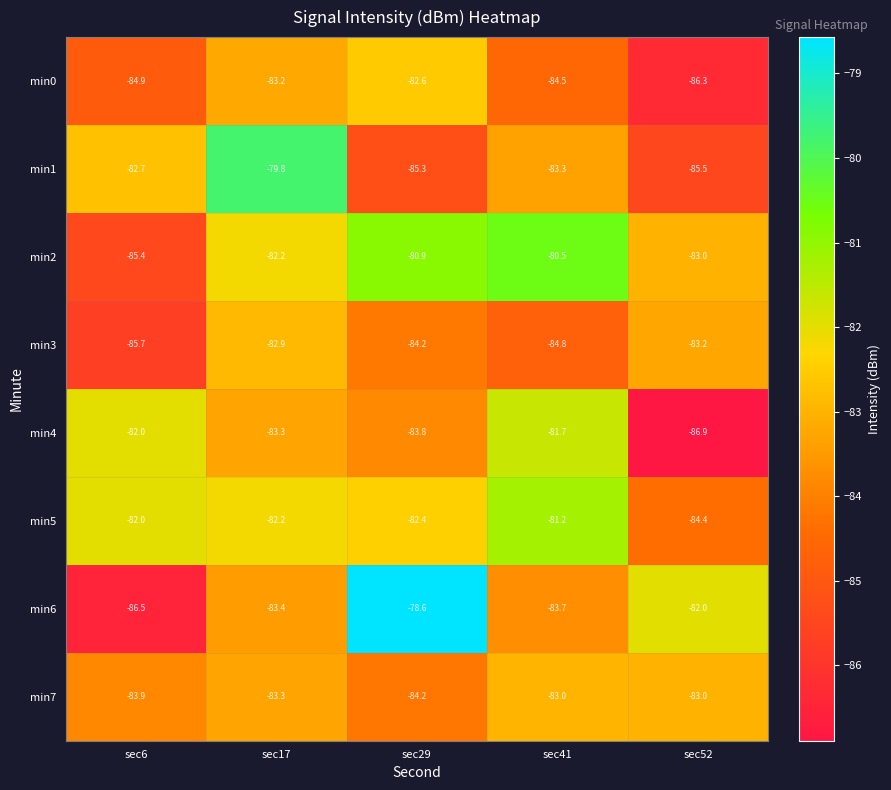

Is it true that min6 equals -119.2 at sec6?

False